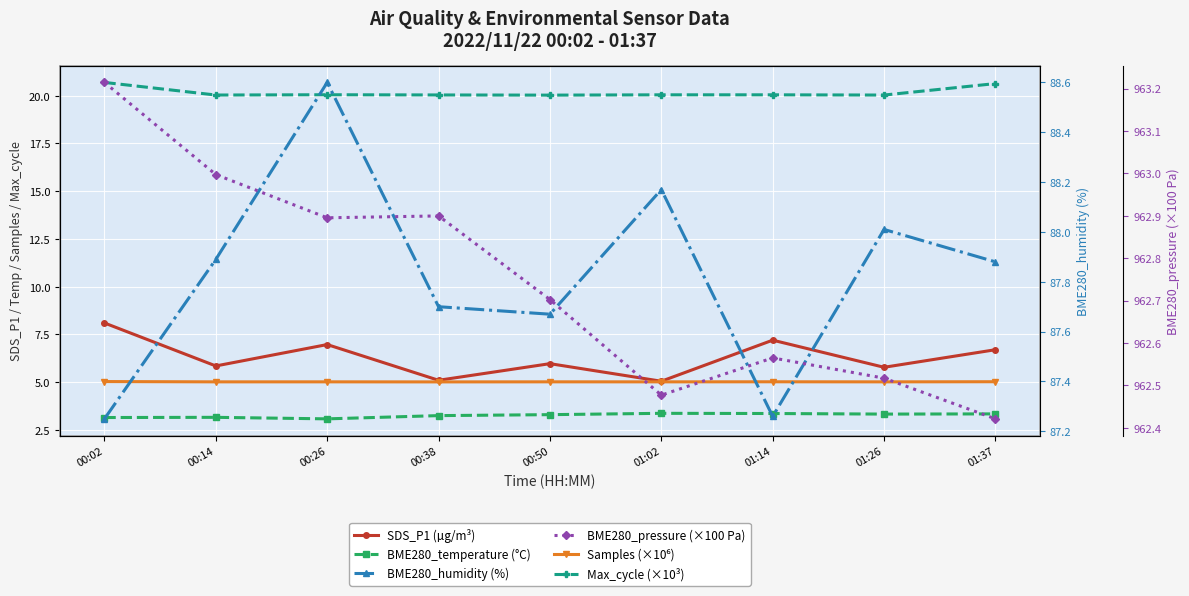

At which label does BME280_pressure (×100 Pa) reach its minimum?

01:37